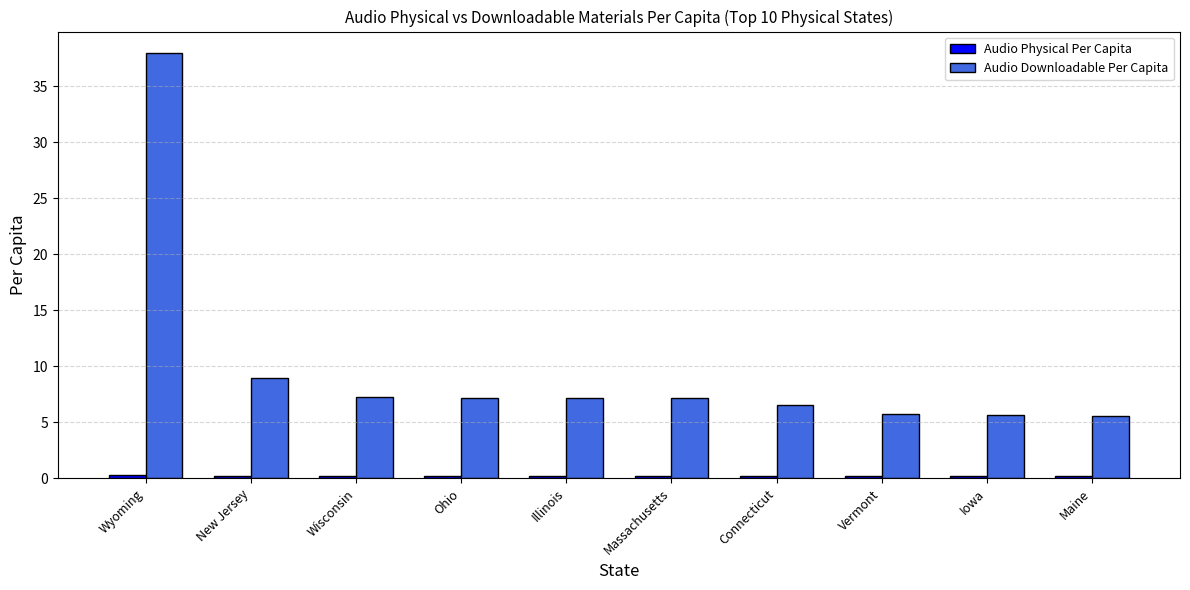

What is the sum of all Audio Downloadable Per Capita values?

99.1